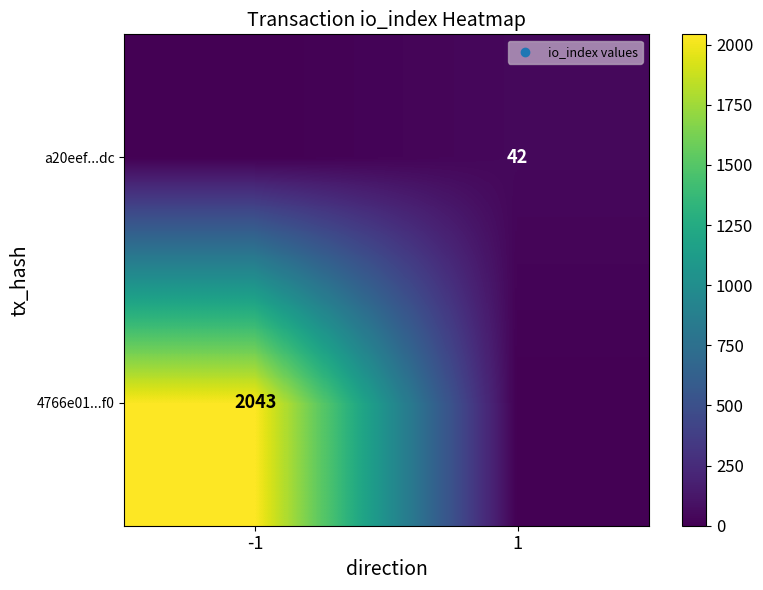

Is it true that a20eef...dc equals 66 at 1?

False